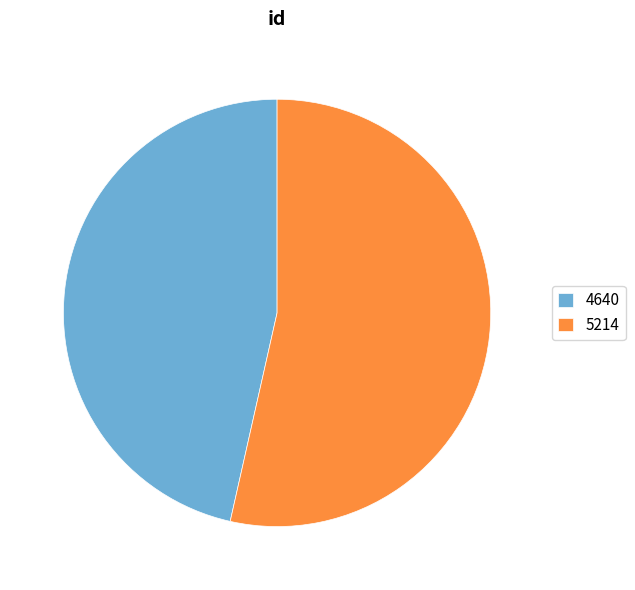

Which slice is the smallest?

4640